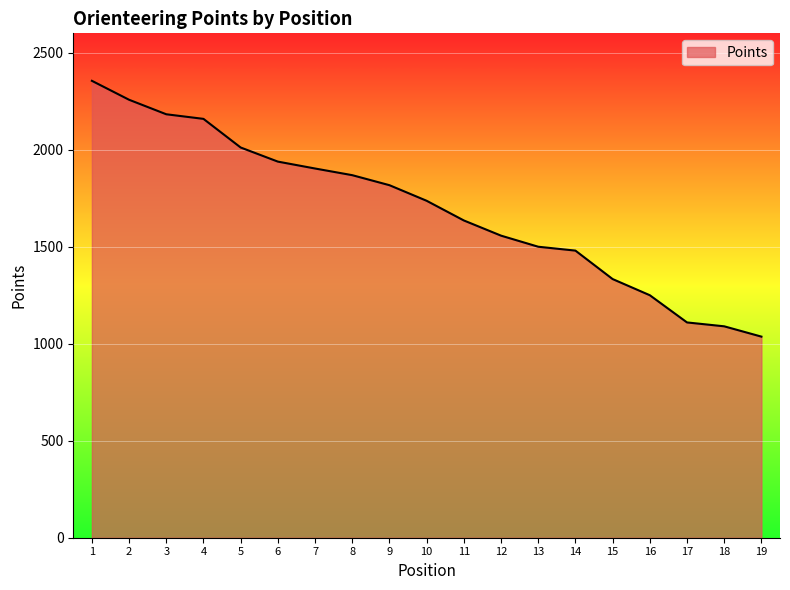

What is the change in value from 1 to 11?

-719.8